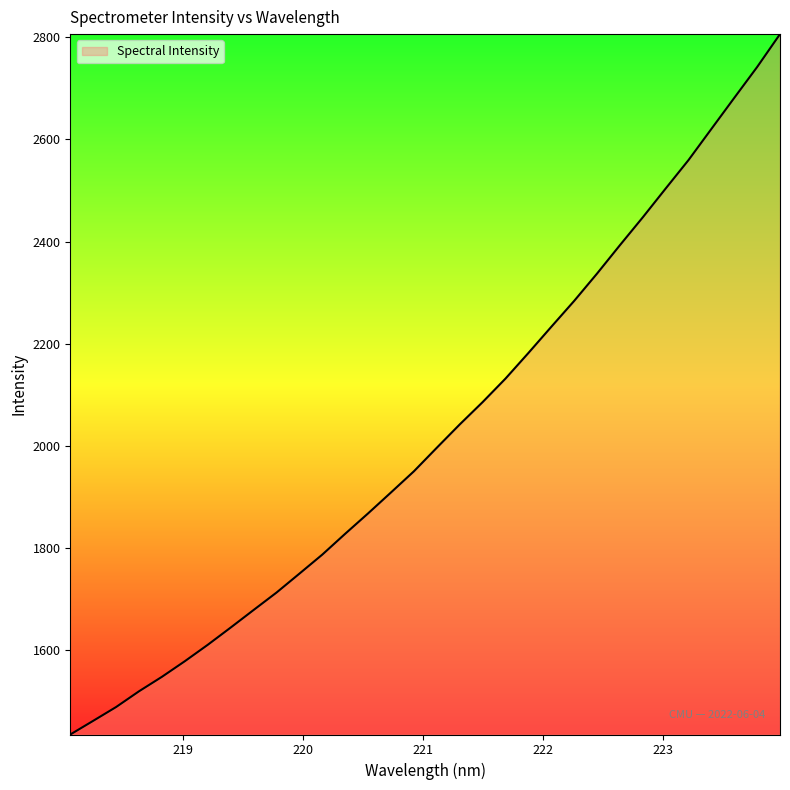

What is the difference between the maximum and minimum values?

1370.0